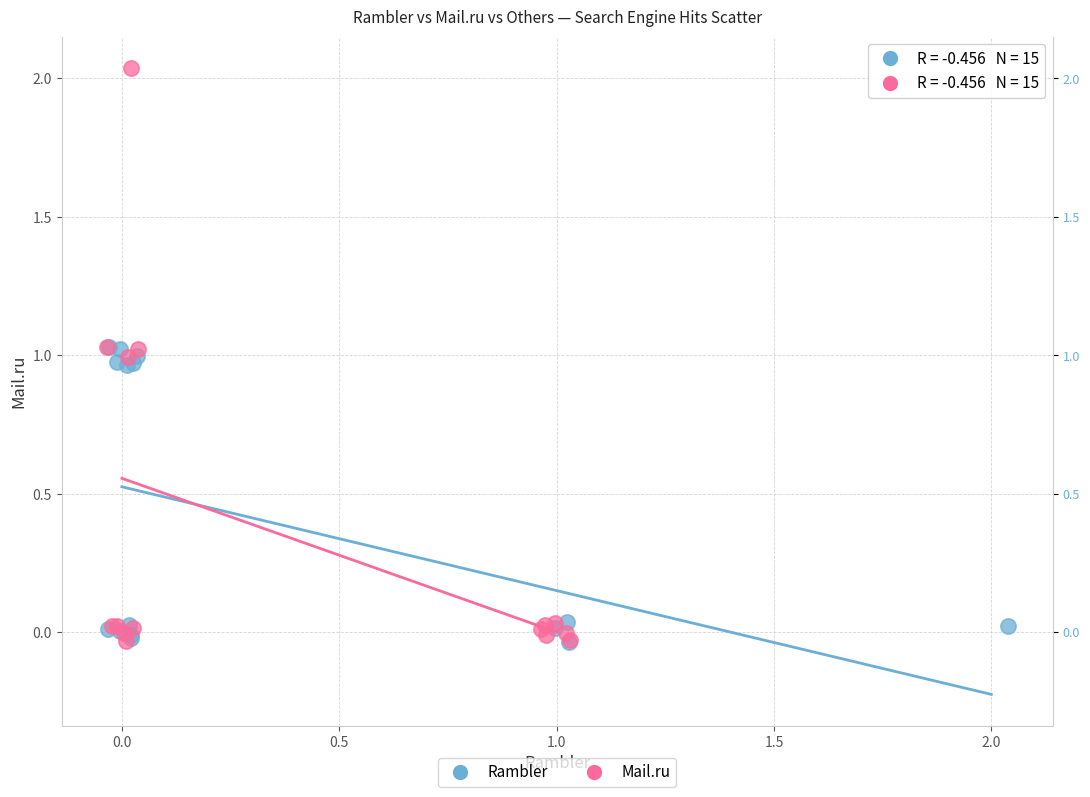

Which series reaches the maximum Y coordinate?

Mail.ru